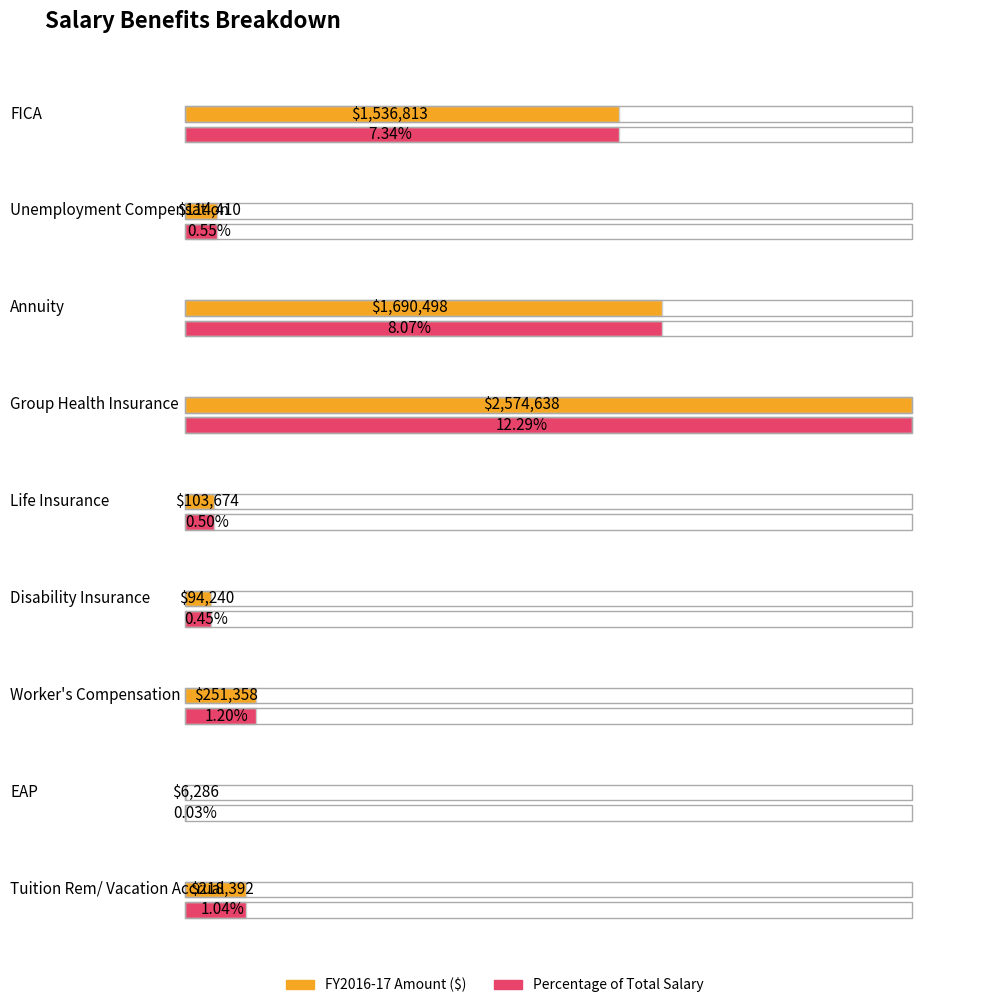

At which category is the sum across all series the highest?

Group Health Insurance